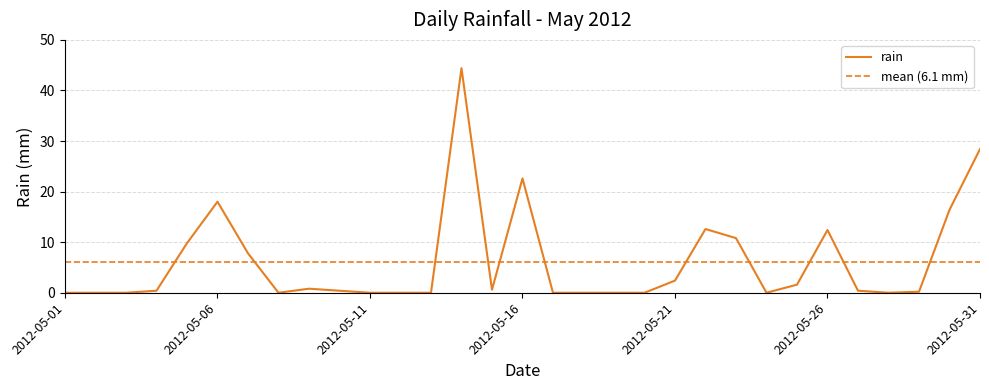

What is the difference between the values at 2012-05-15 and 2012-05-01?

0.6